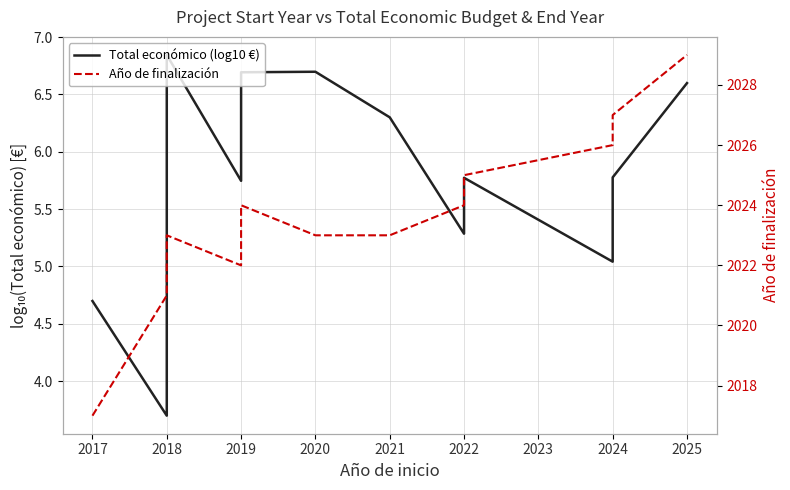

What are all the series names shown in the legend?

Total económico (log10 €), Año de finalización